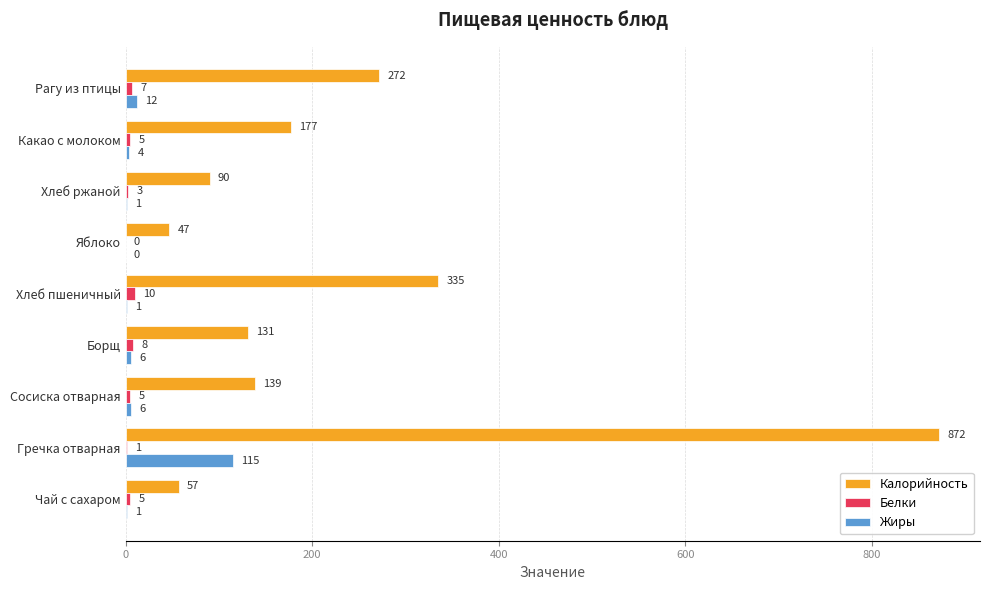

The value of Жиры at Борщ is 6. True or false?

True